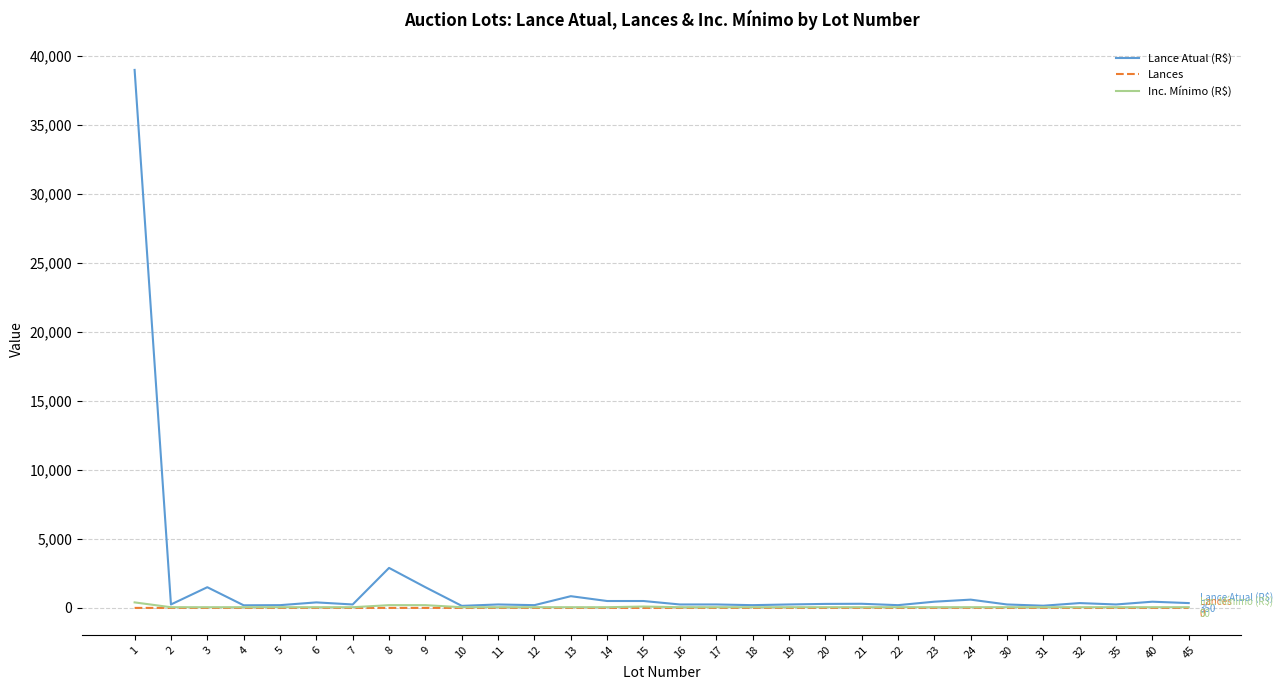

Which series has the widest spread of values?

Lance Atual (R$)